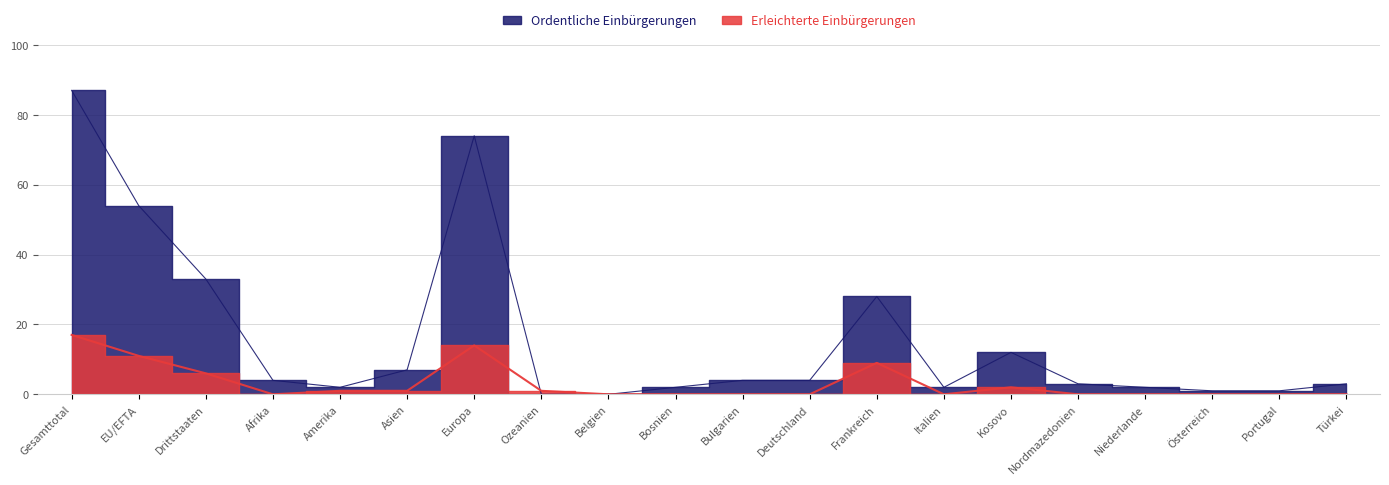

Does the chart display data point markers on the line(s)?

No